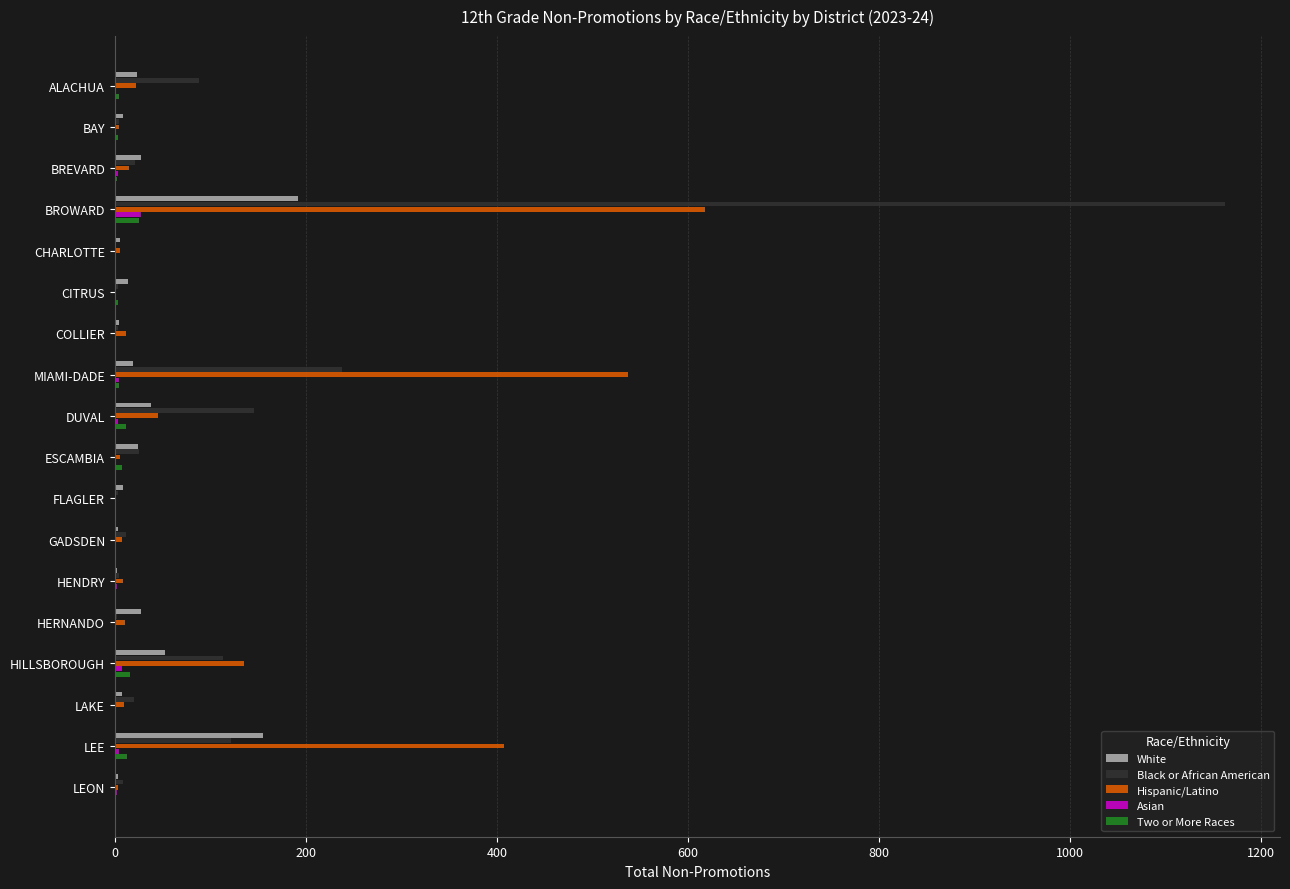

Which series changed the most between MIAMI-DADE and LAKE?

Hispanic/Latino